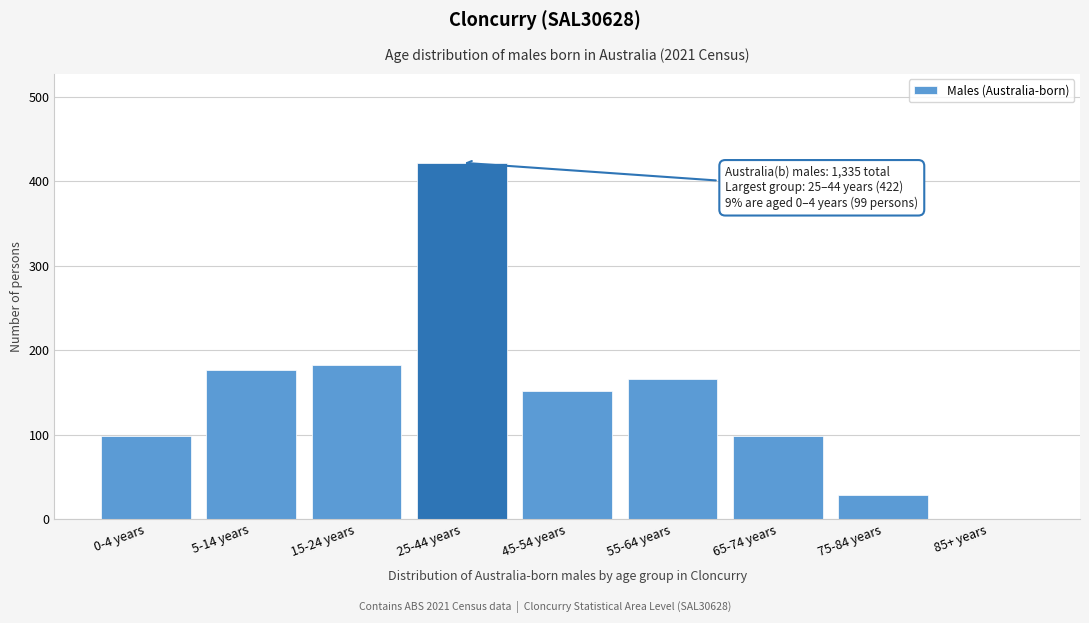

What is the sum of the values at 85+ years and 55-64 years?

166